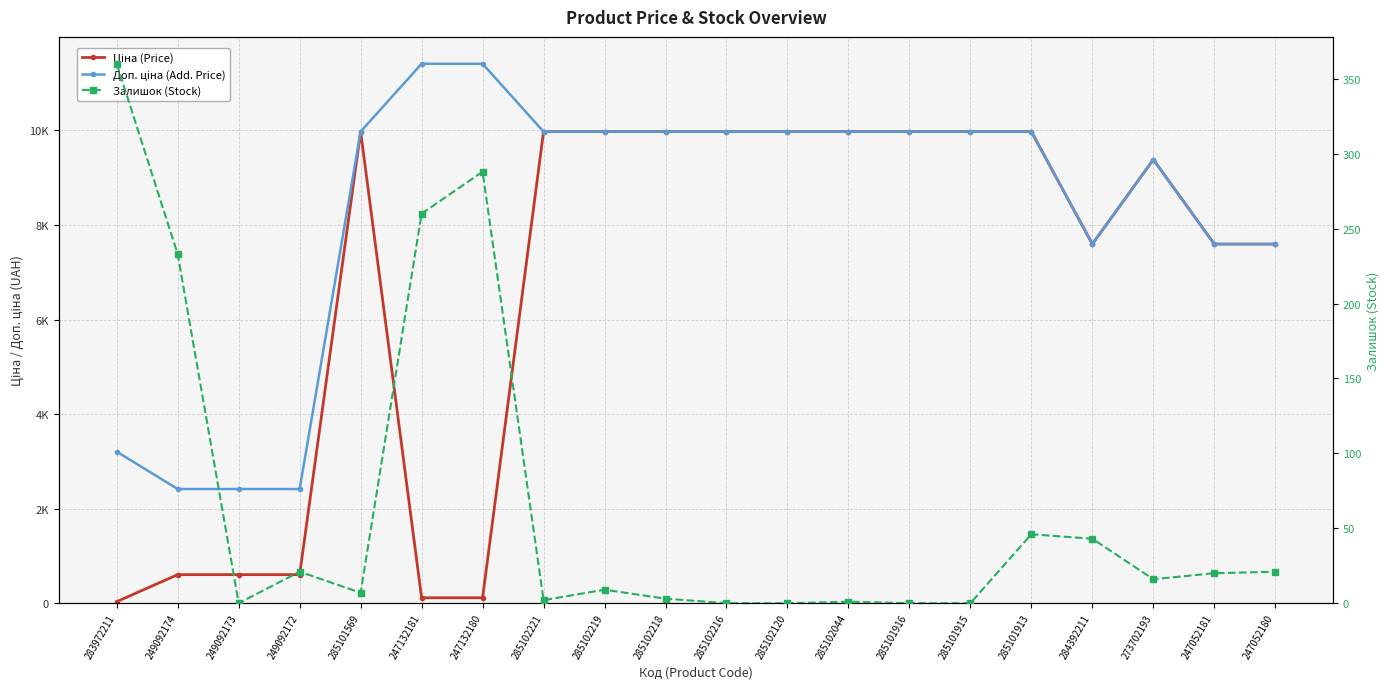

What is the difference between the highest and lowest values at 249092174?

2181.8